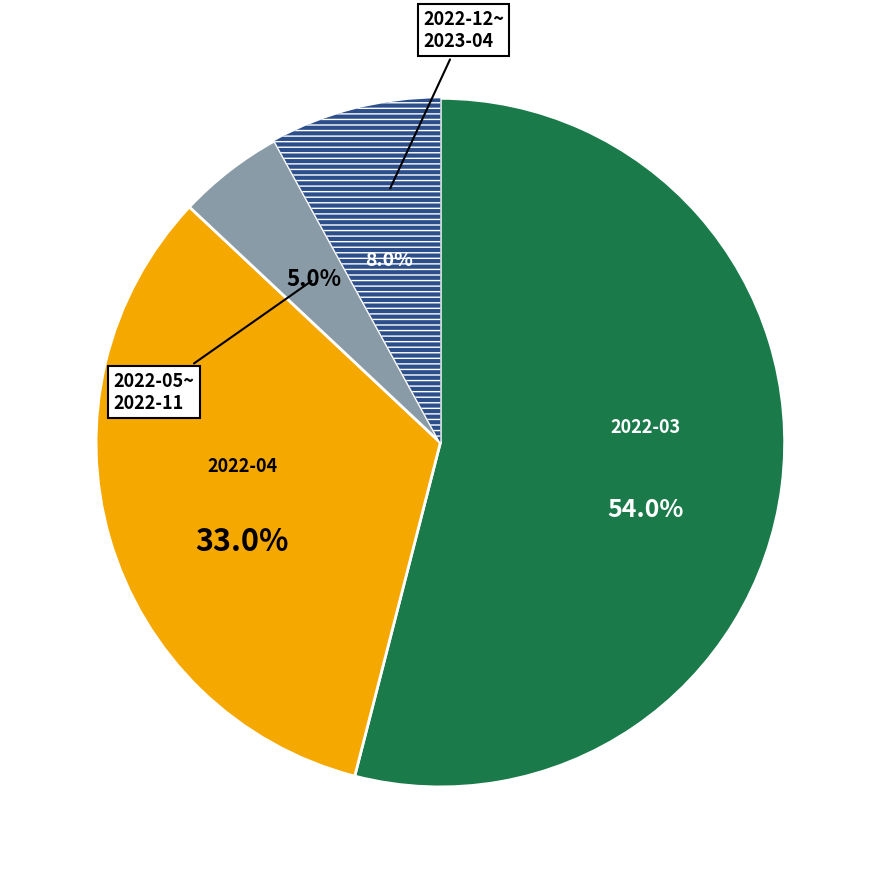

To the nearest percent, what is the difference between the largest and smallest slice percentages?

49%